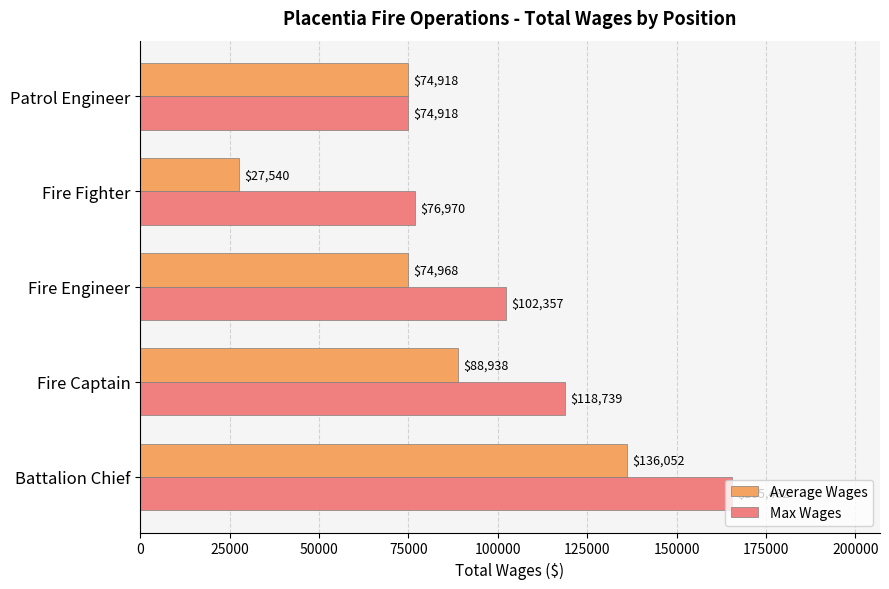

The value of Average Wages at Patrol Engineer is 134781.9. True or false?

False